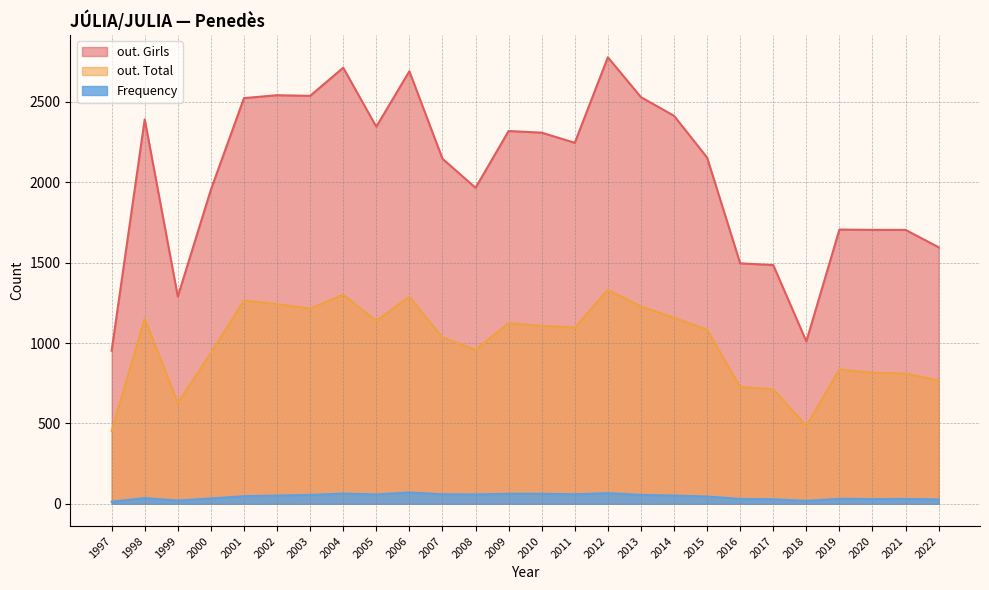

List the series in order of their overall mean, lowest first.

Frequency, out. Total, out. Girls